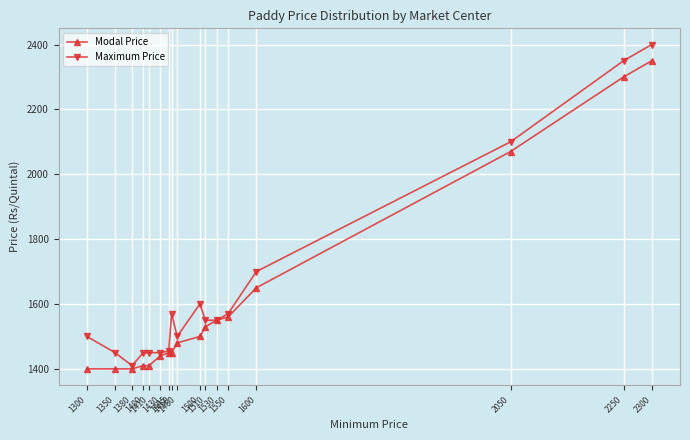

Reading right to left, list all the values displayed in this chart.

Modal Price: 2300=2350	2250=2300	2050=2070	1600=1650	1550=1560	1530=1550	1510=1530	1500=1500	1460=1480	1450=1450	1445=1450	1430=1440	1410=1410	1400=1410	1380=1400	1350=1400	1300=1400
Maximum Price: 2300=2400	2250=2350	2050=2100	1600=1700	1550=1570	1530=1550	1510=1550	1500=1600	1460=1500	1450=1570	1445=1455	1430=1450	1410=1450	1400=1450	1380=1410	1350=1450	1300=1500